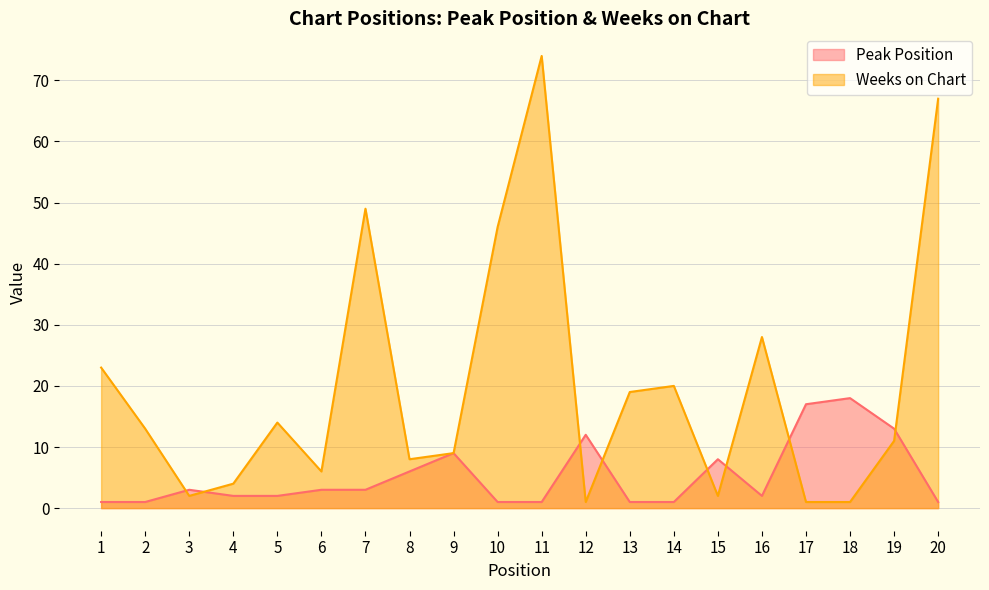

How many intersections are there between Weeks on Chart and Peak Position?

8